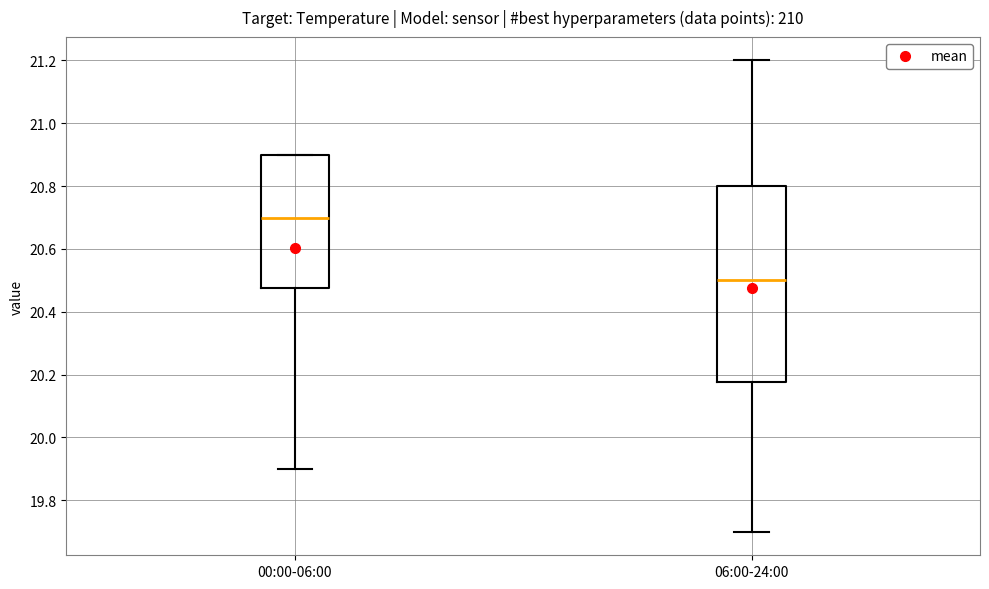

Reading left to right, read every box against the y-axis: the position of its median line, the range the box covers, and the ends of its whiskers. The values are not printed on the chart, so give them approximately, as read against the axis.

00:00-06:00: median 20.70, box 20.48 to 20.90, whiskers 19.90 to 20.90
06:00-24:00: median 20.50, box 20.18 to 20.80, whiskers 19.70 to 21.20